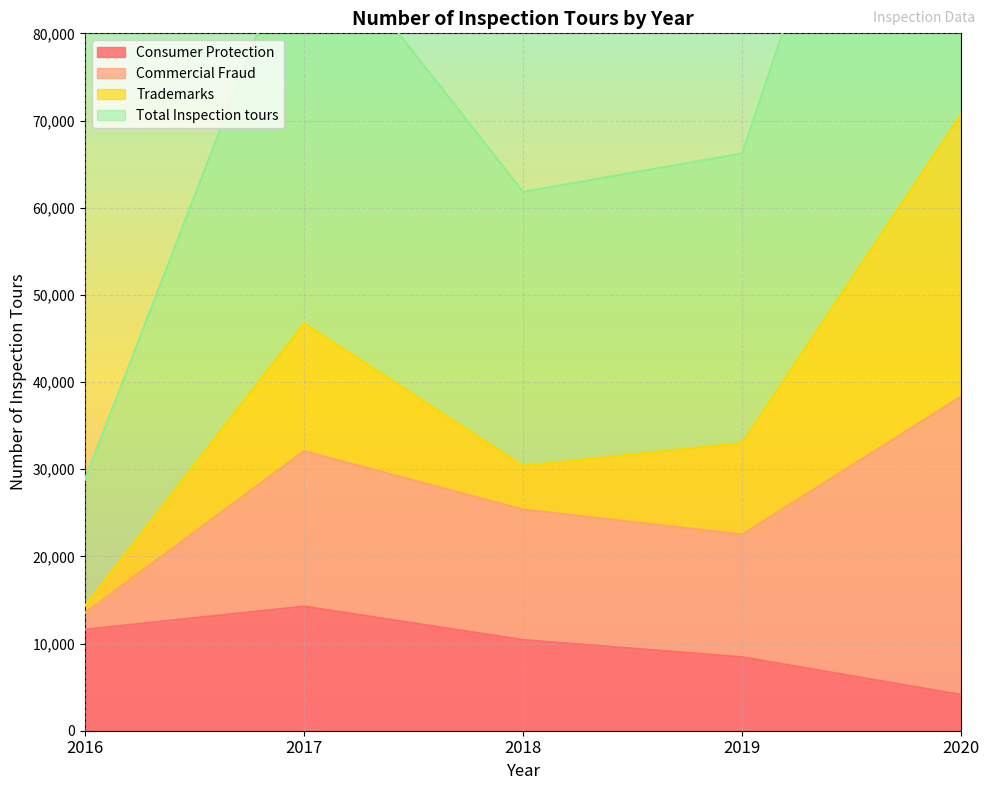

What is the maximum value for Consumer Protection?

14253